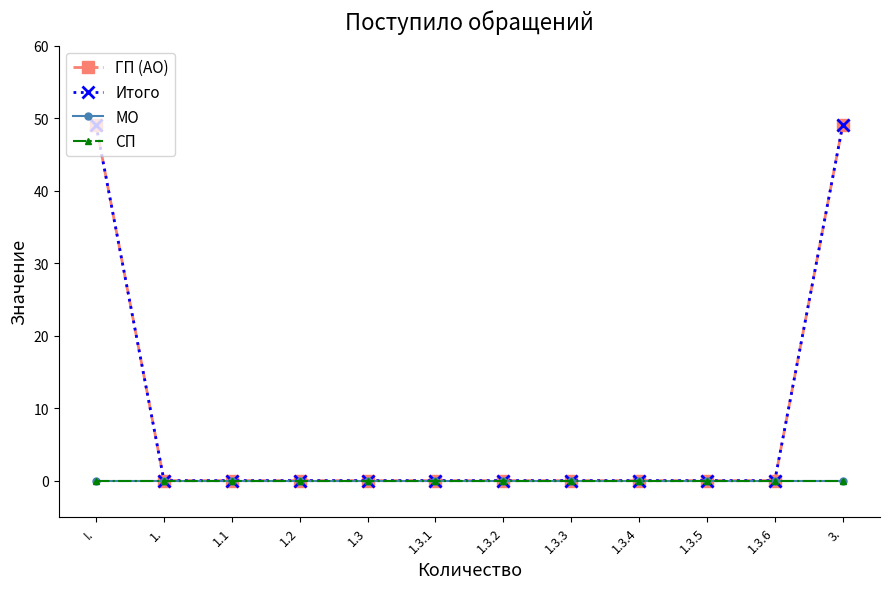

Reading left to right, list all the values displayed in this chart.

ГП (АО): I.=49	1.=0	1.1=0	1.2=0	1.3=0	1.3.1=0	1.3.2=0	1.3.3=0	1.3.4=0	1.3.5=0	1.3.6=0	3.=49
Итого: I.=49	1.=0	1.1=0	1.2=0	1.3=0	1.3.1=0	1.3.2=0	1.3.3=0	1.3.4=0	1.3.5=0	1.3.6=0	3.=49
МО: I.=0	1.=0	1.1=0	1.2=0	1.3=0	1.3.1=0	1.3.2=0	1.3.3=0	1.3.4=0	1.3.5=0	1.3.6=0	3.=0
СП: I.=0	1.=0	1.1=0	1.2=0	1.3=0	1.3.1=0	1.3.2=0	1.3.3=0	1.3.4=0	1.3.5=0	1.3.6=0	3.=0